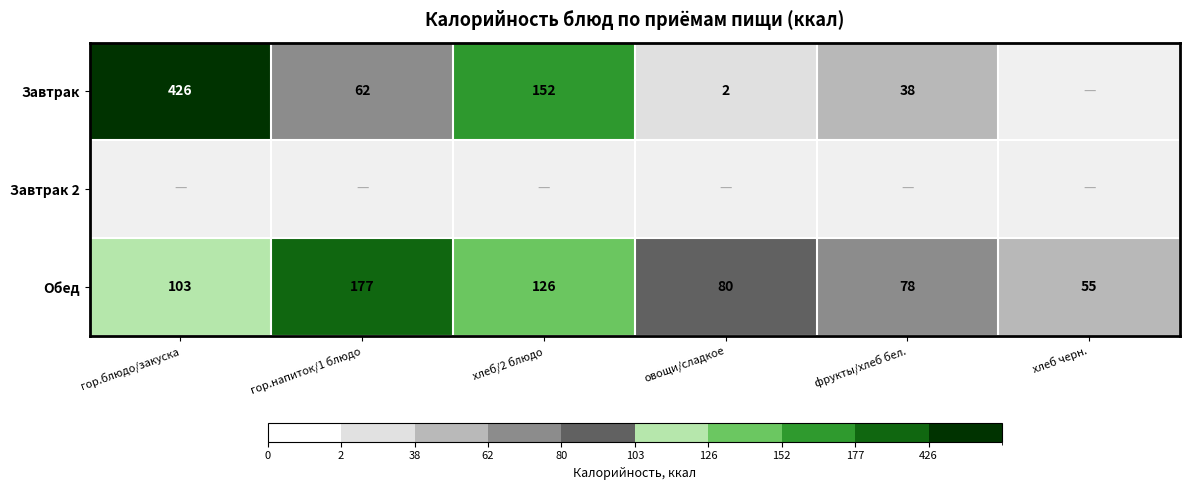

How many data points does each series have?

6